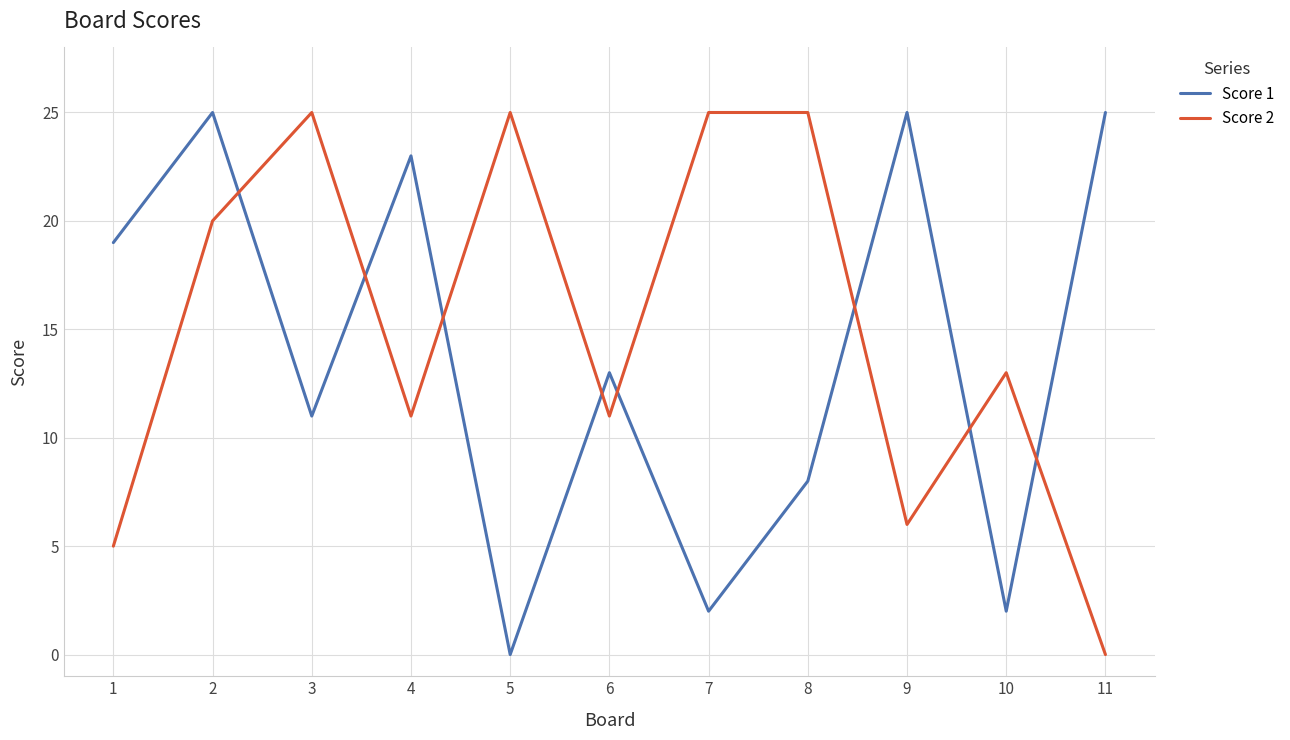

Which series has the largest total across all categories?

Score 2